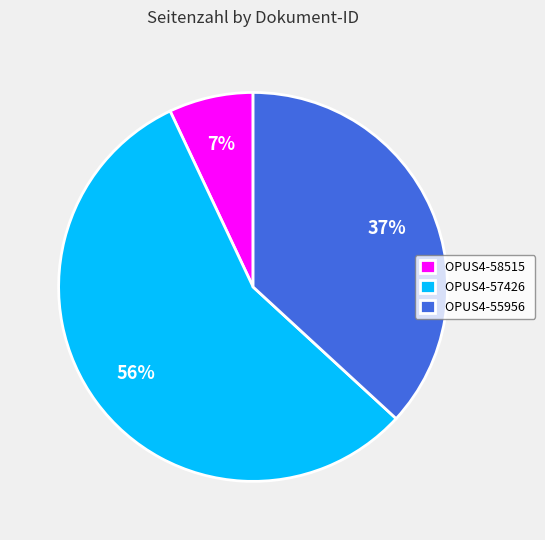

Which category accounts for the majority?

OPUS4-57426